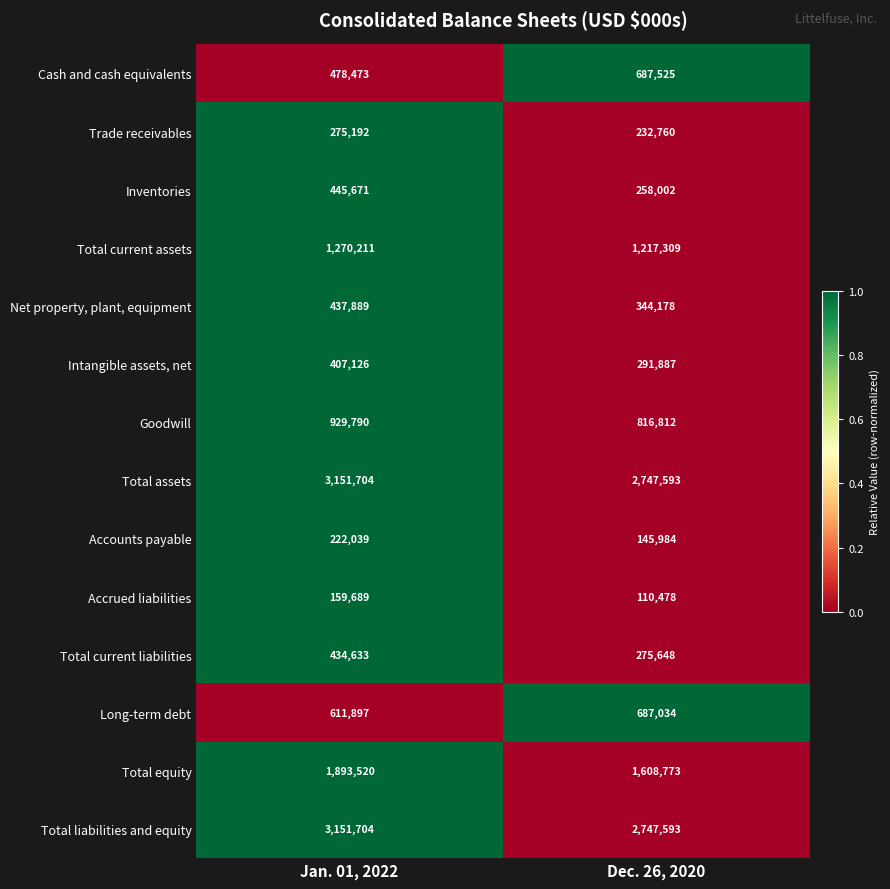

What value does the Intangible assets, net series have at Dec. 26, 2020?

291887